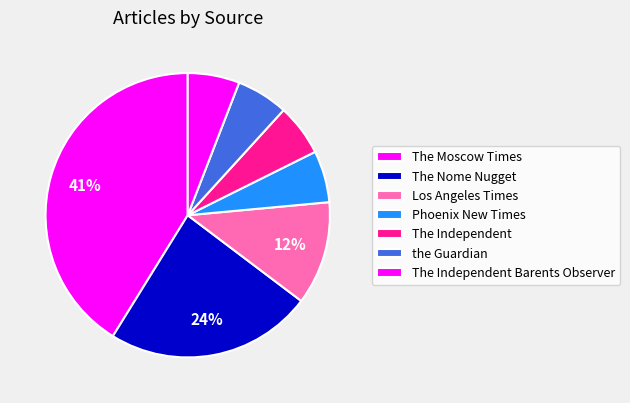

Count the number of slices in the pie.

7